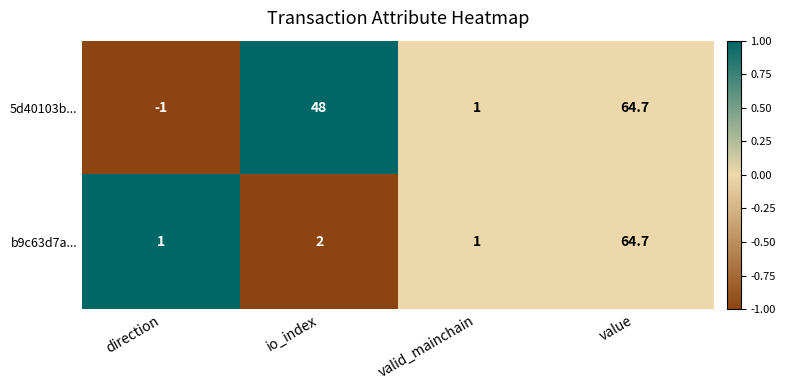

Count the number of data series in this chart.

2